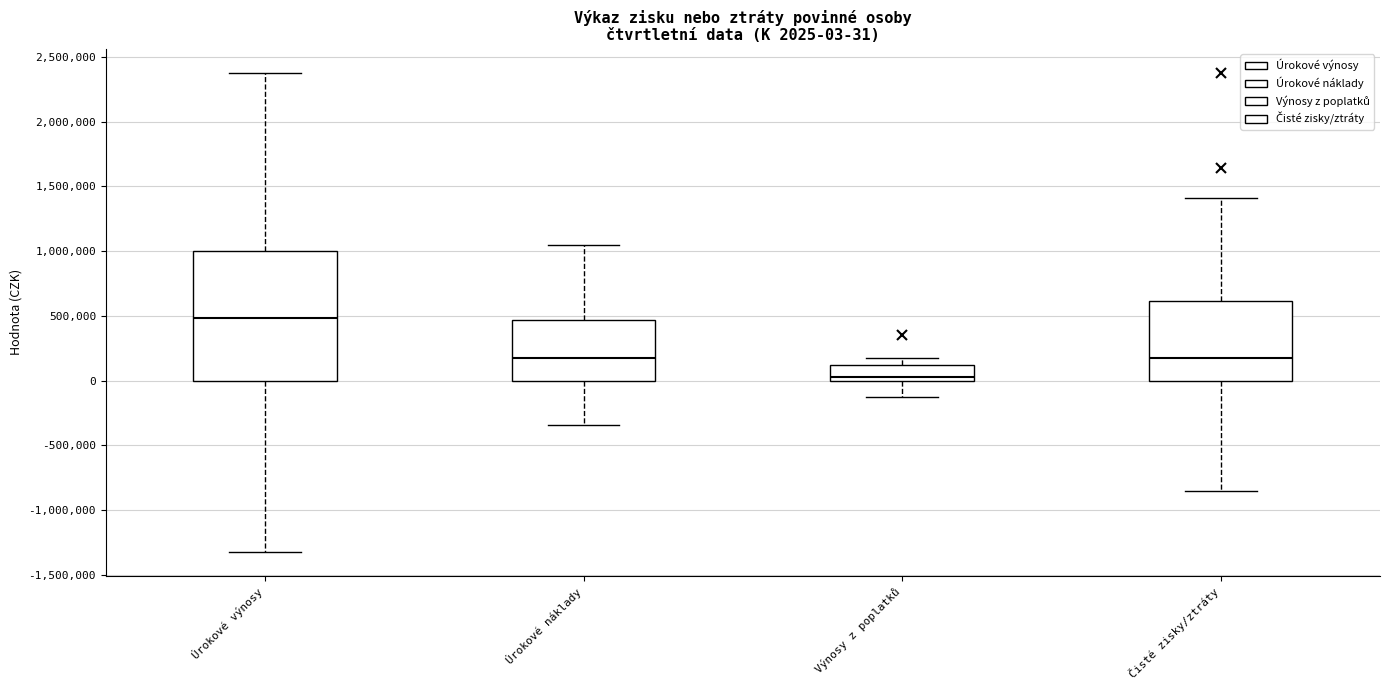

Comparing the boxes themselves (not the whiskers), which one is the tallest?

Úrokové výnosy